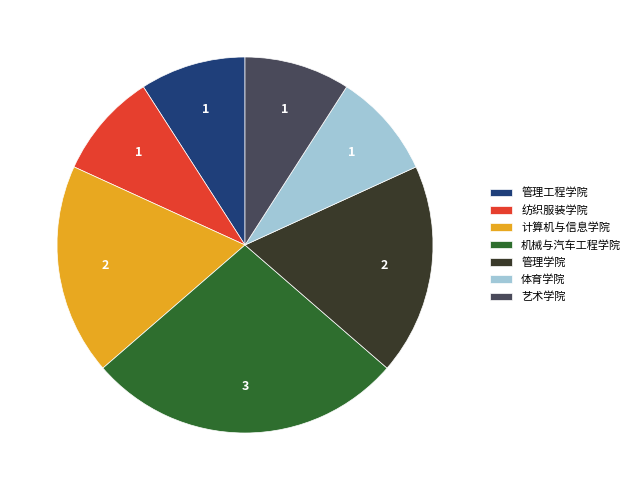

What is the largest slice in the pie chart?

机械与汽车工程学院